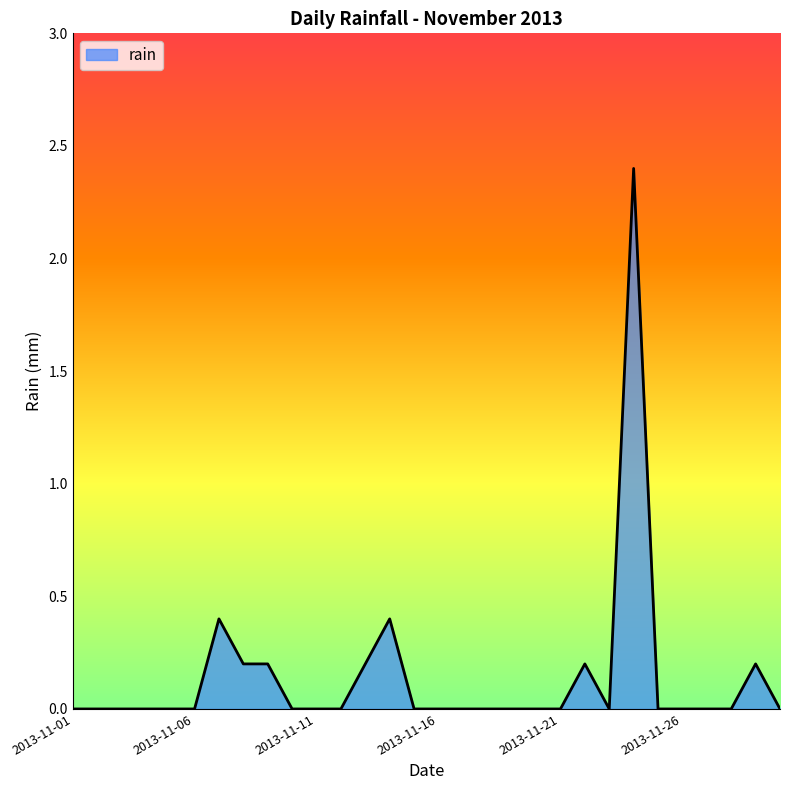

Reading right to left, what are all the values shown in this chart?

0.0	0.2	0.0	0.0	0.0	0.0	2.4	0.0	0.2	0.0	0.0	0.0	0.0	0.0	0.0	0.0	0.4	0.2	0.0	0.0	0.0	0.2	0.2	0.4	0.0	0.0	0.0	0.0	0.0	0.0